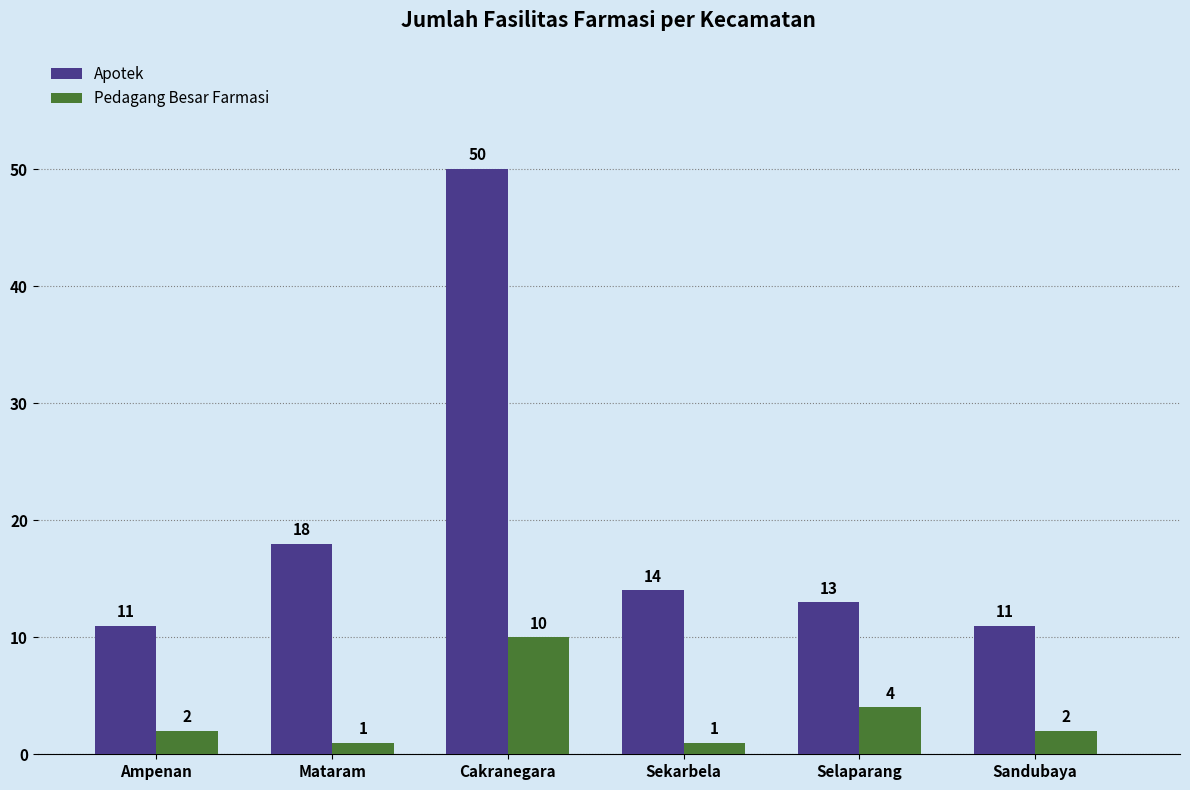

At Selaparang, list the series in order from smallest to largest.

Pedagang Besar Farmasi, Apotek